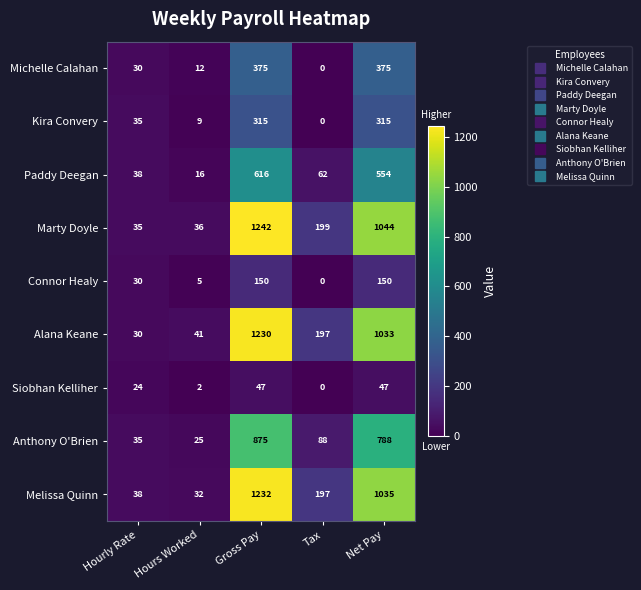

Rank the series by their maximum value, from highest to lowest.

Marty Doyle, Melissa Quinn, Alana Keane, Anthony O'Brien, Paddy Deegan, Michelle Calahan, Kira Convery, Connor Healy, Siobhan Kelliher